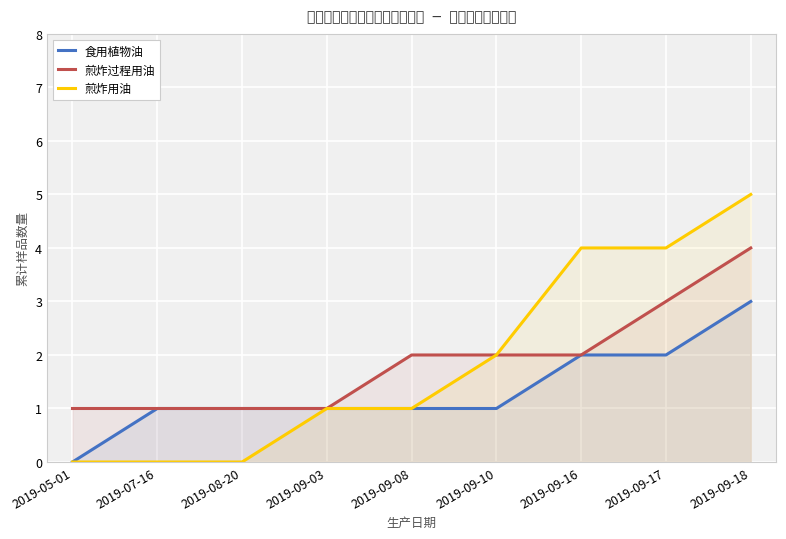

The value of 煎炸用油 at 2019-09-03 is 1. True or false?

True